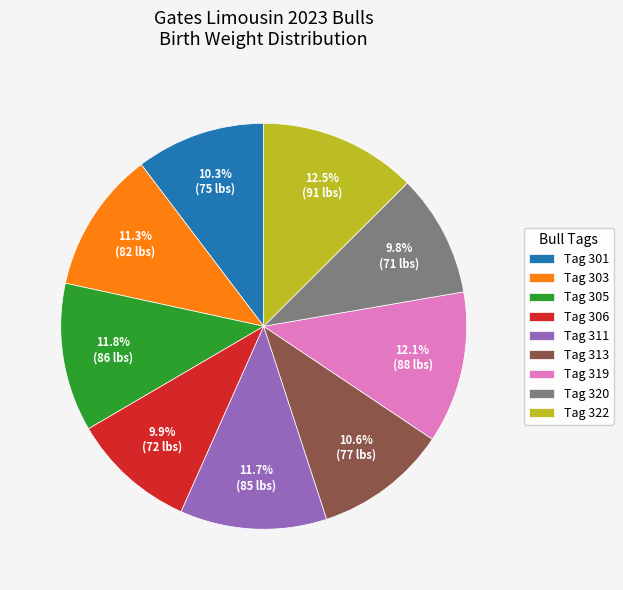

What is the total percentage of Tag 301 and Tag 322?

22.8%